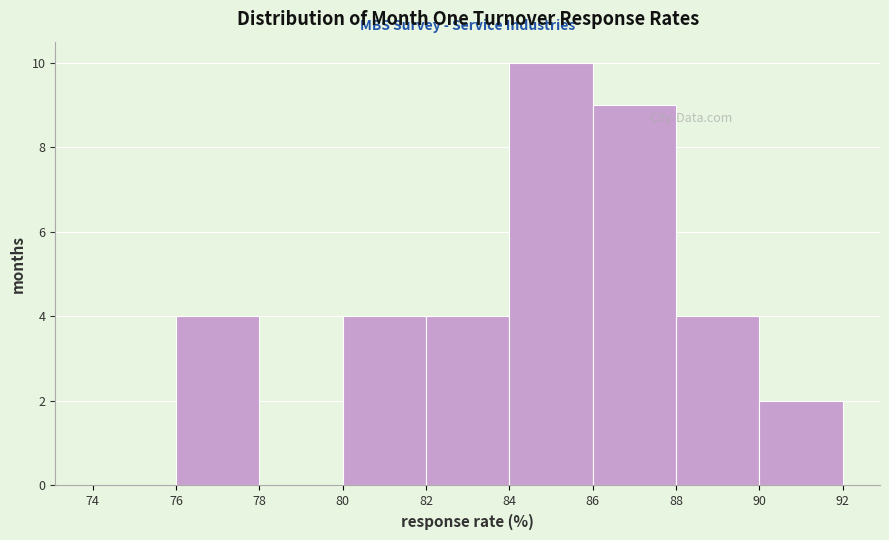

How tall is the bar that spans 86 to 88 on the x-axis? The values are not printed on the chart, so give them approximately, as read against the axis.

9